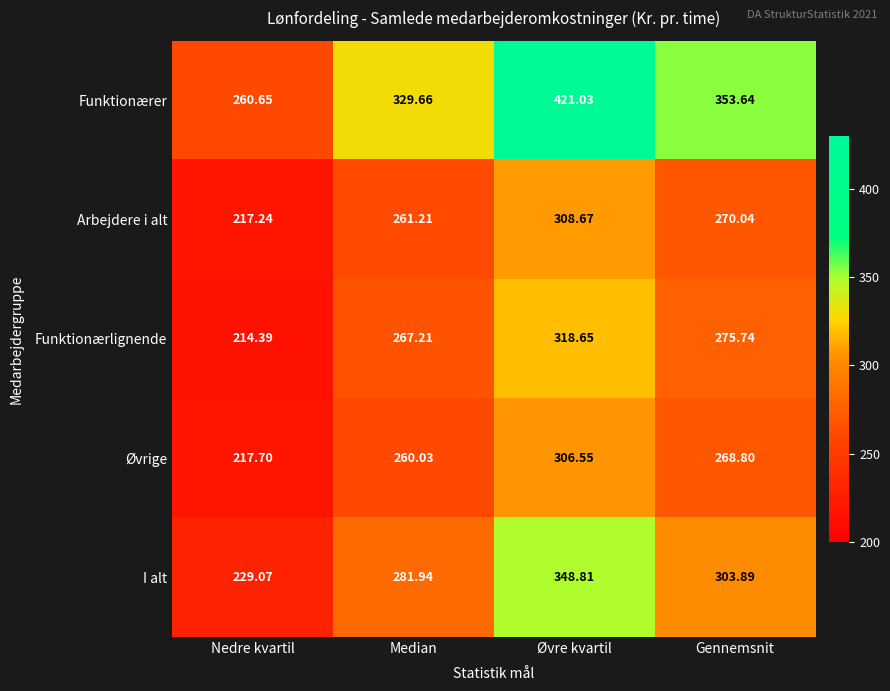

Where does the Arbejdere i alt series first go above 270?

Øvre kvartil